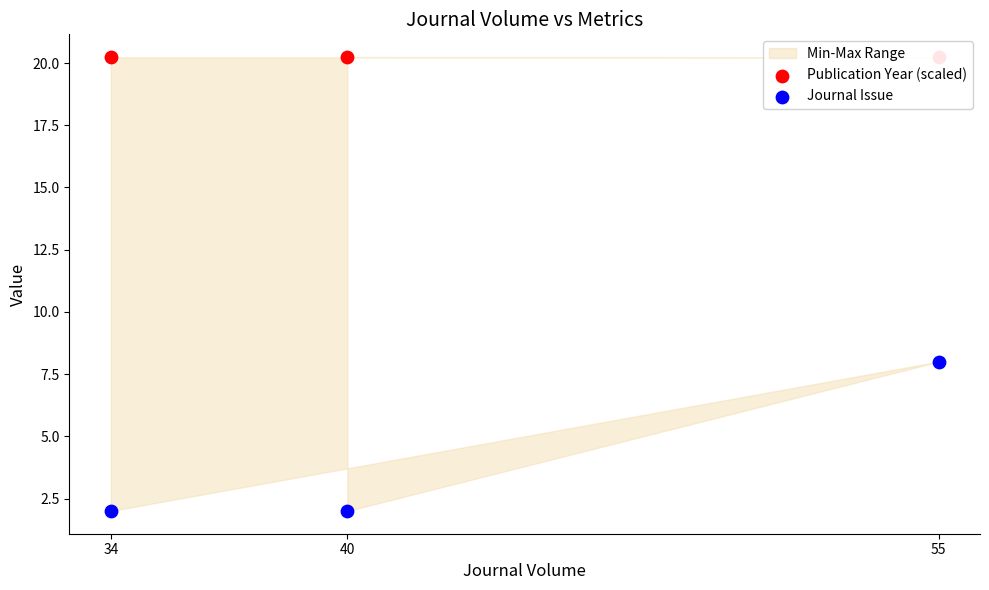

Is the value of Publication Year (scaled) at 34 greater than the value of Journal Issue at 34?

Yes